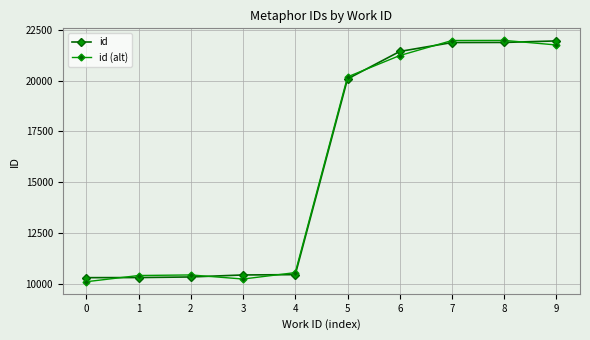

Which series ends up on top after the final intersection of id (alt) and id?

id